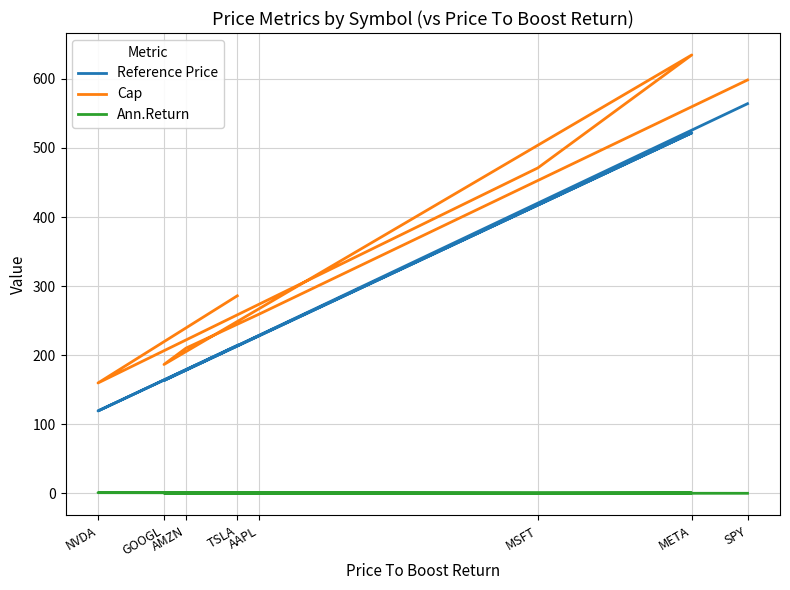

Rank the series by their maximum value, from highest to lowest.

Cap, Reference Price, Ann.Return